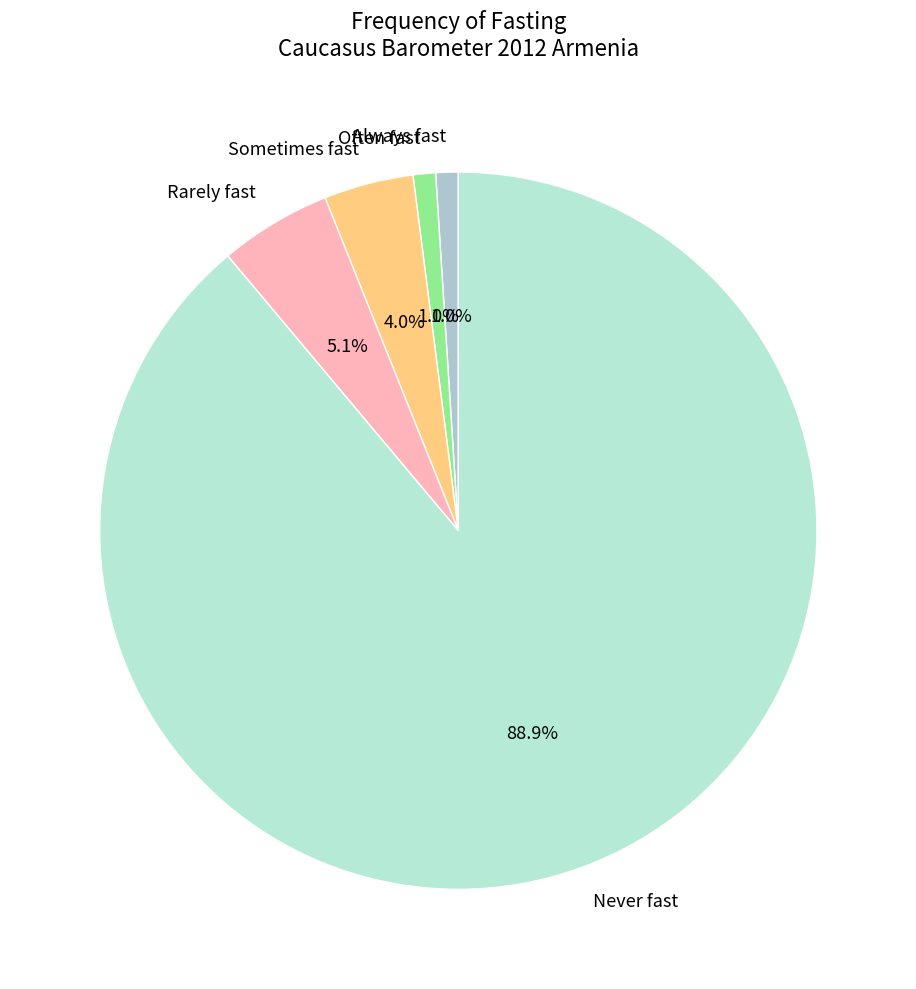

Between Rarely fast and Sometimes fast, which is larger?

Rarely fast